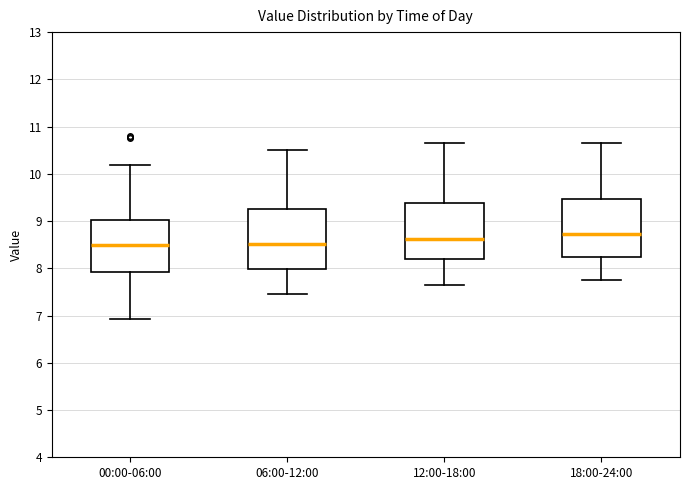

Reading left to right, transcribe this box plot: for each box, give where its median line is, the range the box spans, and where its two whiskers end, as read against the y-axis. The values are not printed on the chart, so give them approximately, as read against the axis.

00:00-06:00: median 8.5, box 7.9 to 9.0, whiskers 6.9 to 10.2
06:00-12:00: median 8.5, box 8.0 to 9.3, whiskers 7.5 to 10.5
12:00-18:00: median 8.6, box 8.2 to 9.4, whiskers 7.7 to 10.7
18:00-24:00: median 8.7, box 8.2 to 9.5, whiskers 7.8 to 10.7